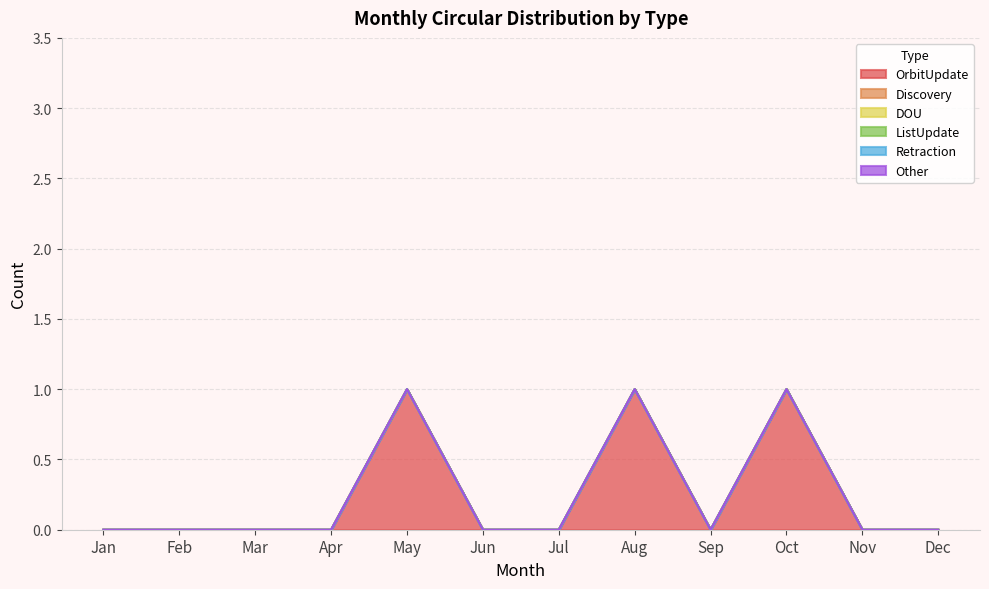

Which label corresponds to the smallest value in the chart?

Jan